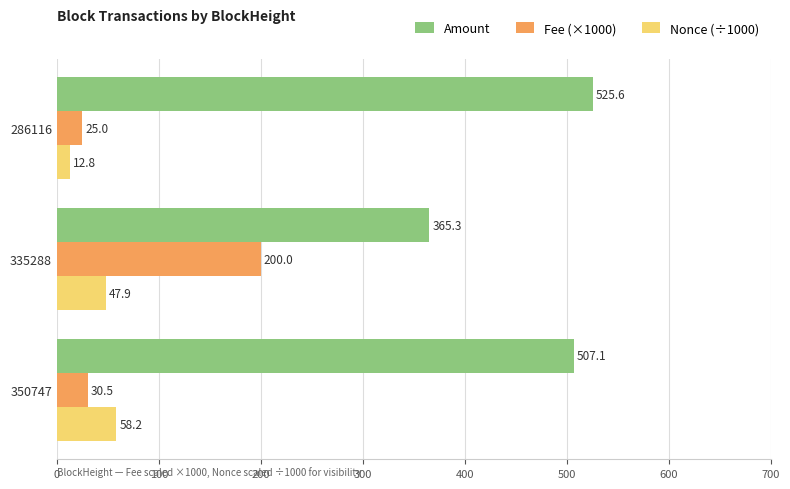

What is the difference between the highest and lowest values at 350747?

476.6